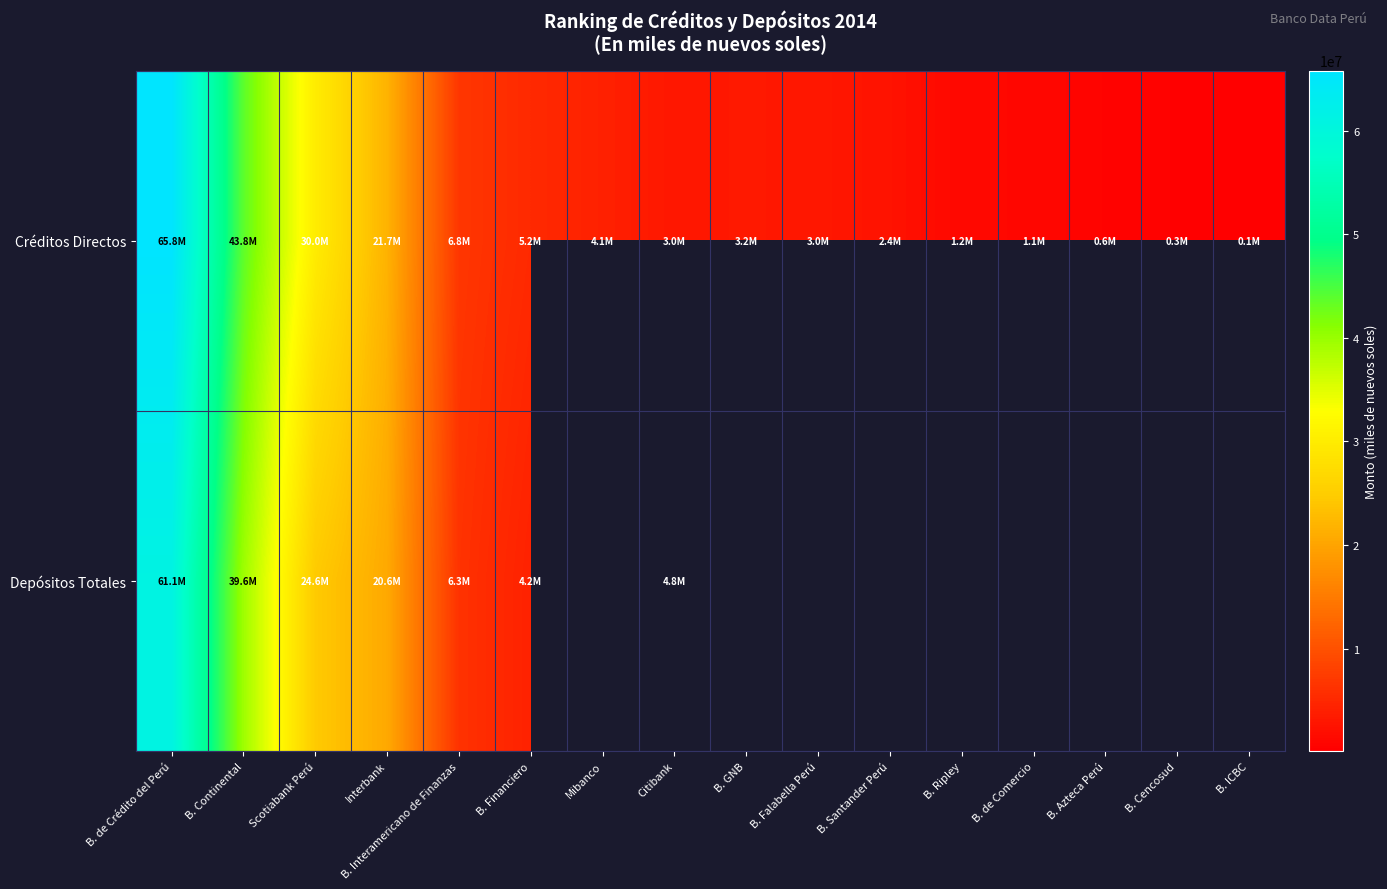

At how many categories does at least one series exceed 10482578?

4